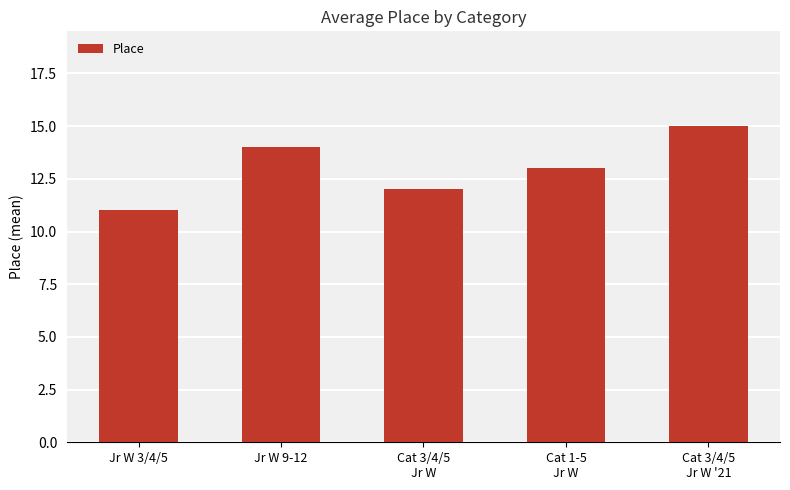

List the labels in order of value, largest first.

Cat 3/4/5
Jr W '21, Jr W 9-12, Cat 1-5
Jr W, Cat 3/4/5
Jr W, Jr W 3/4/5